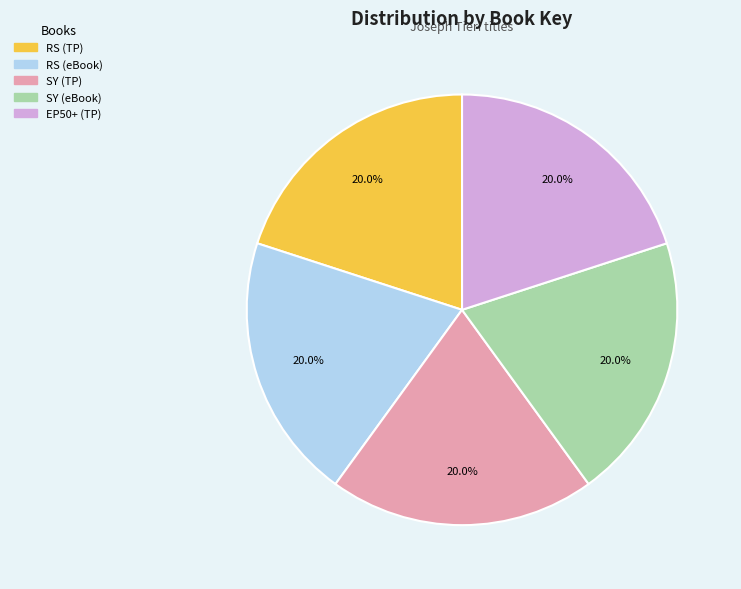

How many slices are in this pie chart?

5